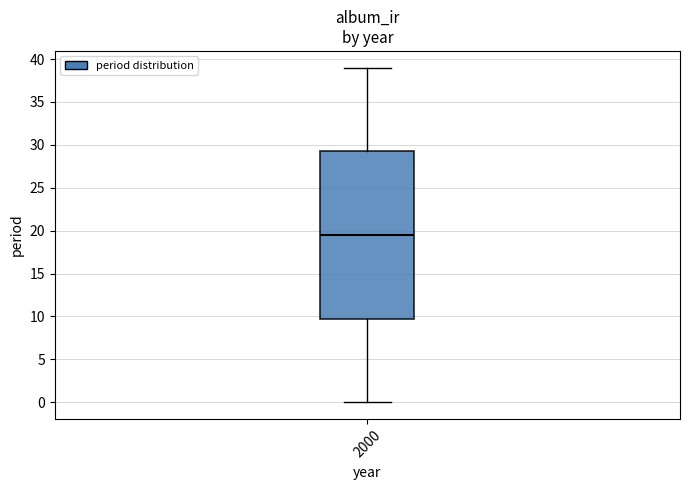

Where does the upper whisker of the box at x = 2000 end on the y-axis? The values are not printed on the chart, so give them approximately, as read against the axis.

39.0